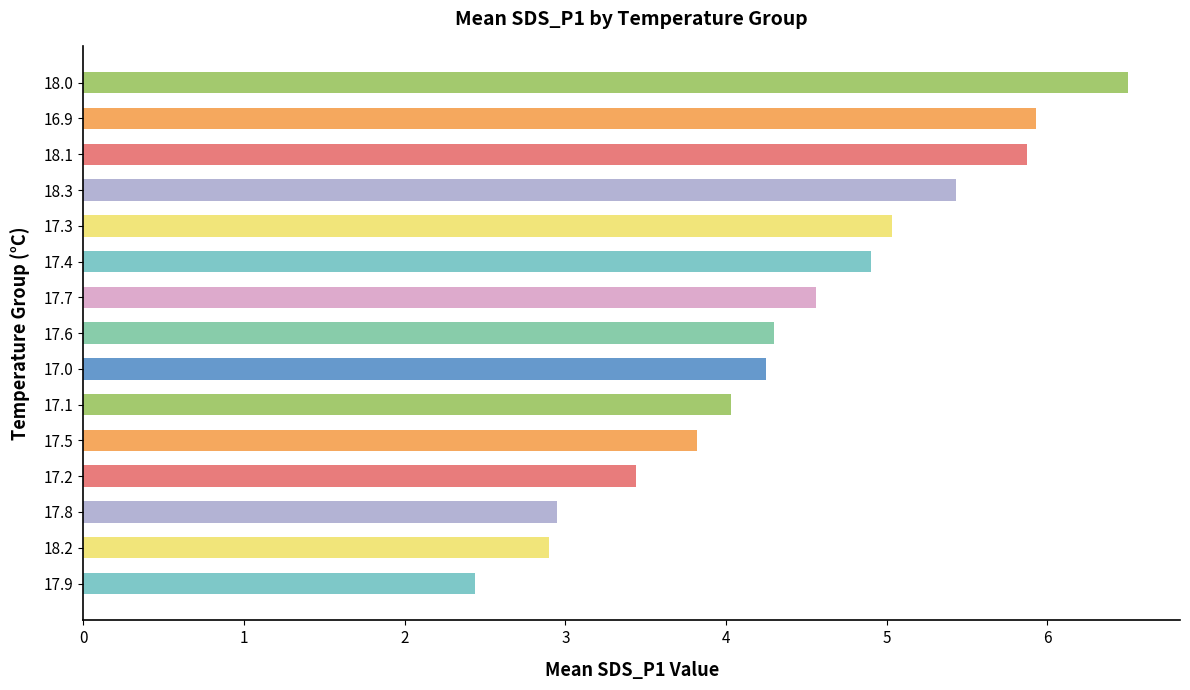

What is the greatest value displayed?

6.5